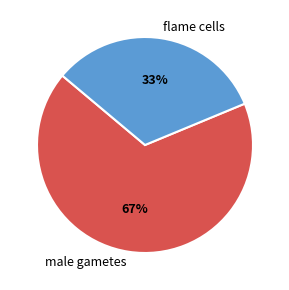

To the nearest percent, what is the combined percentage of male gametes and flame cells?

100%